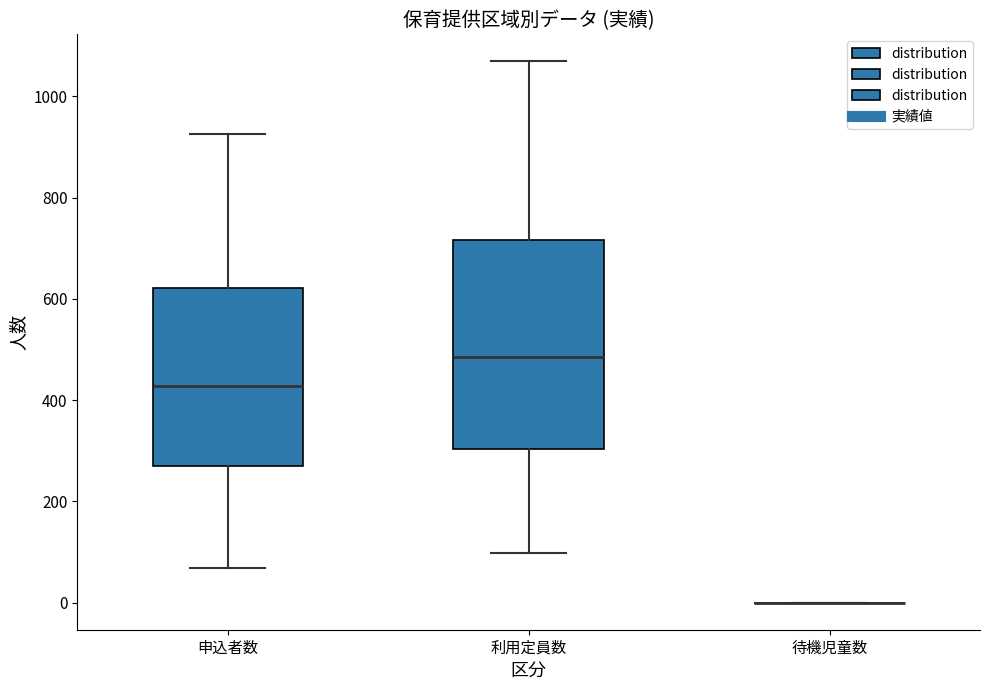

Which box is the tallest, from its lower edge to its upper edge?

利用定員数